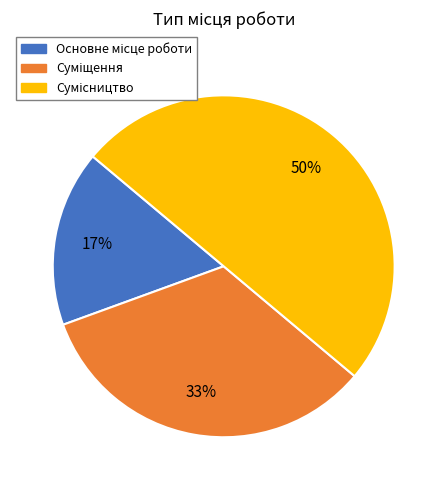

To the nearest percent, what is the average slice percentage?

33%